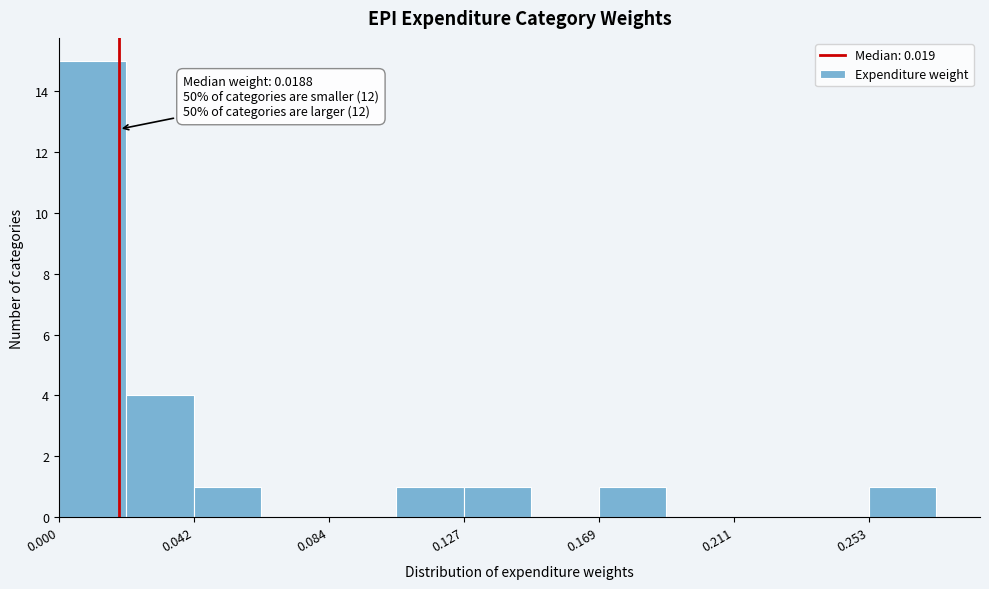

Over which range of the x-axis is the bar tallest?

0.000 to 0.020